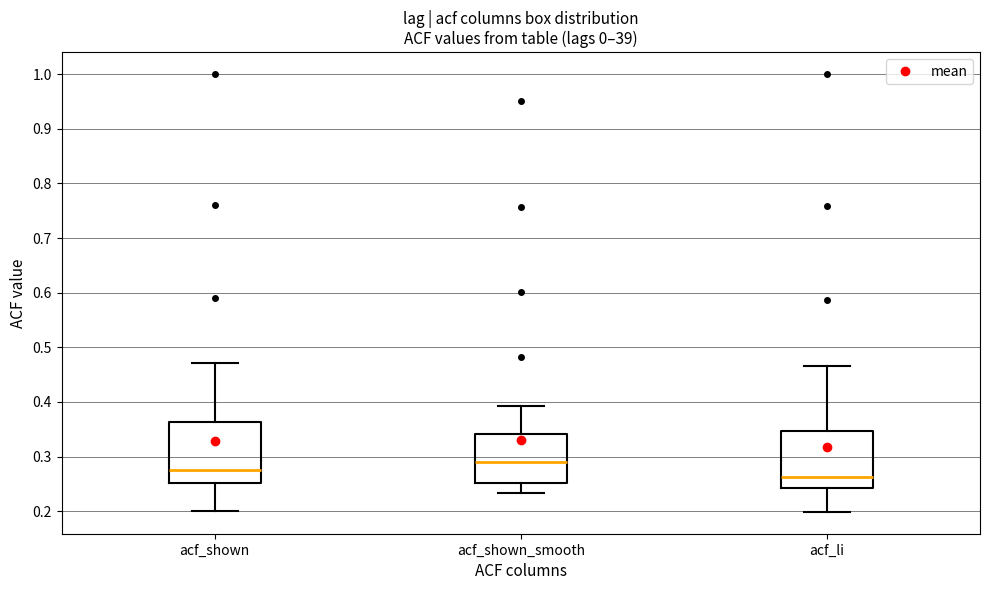

Reading left to right, transcribe this box plot: for each box, give where its median line is, the range the box spans, and where its two whiskers end, as read against the y-axis. The values are not printed on the chart, so give them approximately, as read against the axis.

acf_shown: median 0.28, box 0.25 to 0.36, whiskers 0.20 to 0.47
acf_shown_smooth: median 0.29, box 0.25 to 0.34, whiskers 0.23 to 0.39
acf_li: median 0.26, box 0.24 to 0.35, whiskers 0.20 to 0.47